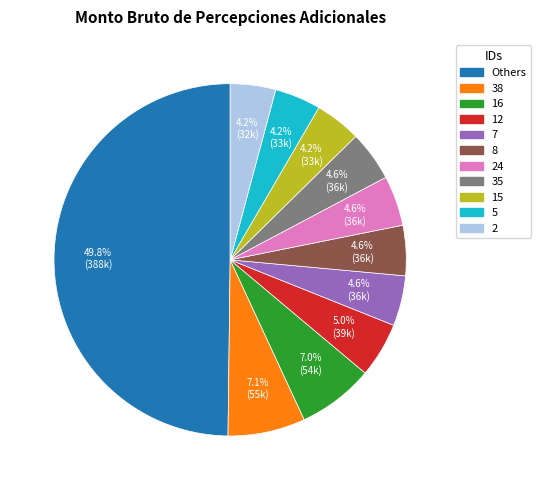

How many segments does this pie chart have?

11